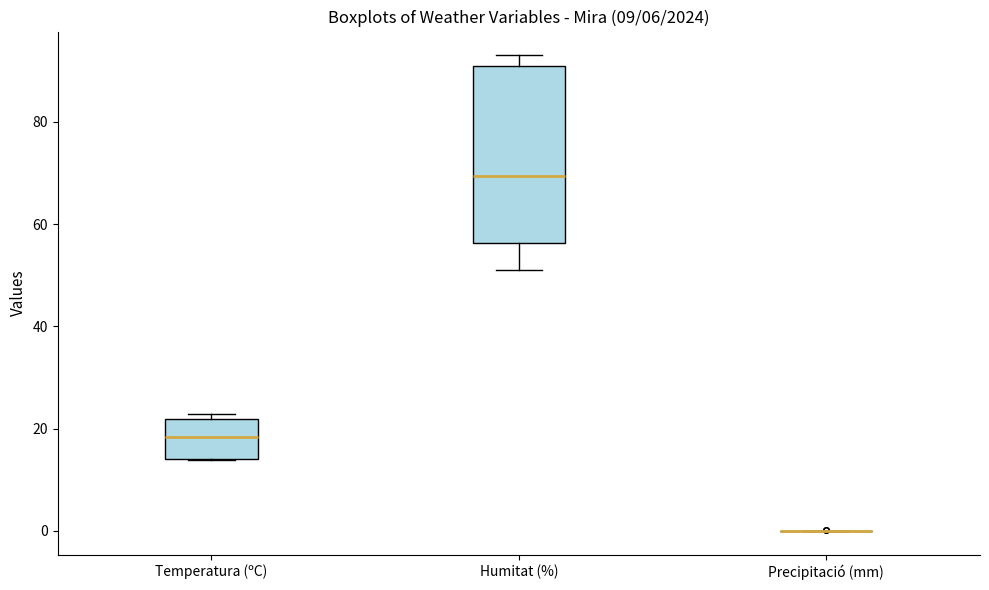

Reading left to right, transcribe this box plot: for each box, give where its median line is, the range the box spans, and where its two whiskers end, as read against the y-axis. The values are not printed on the chart, so give them approximately, as read against the axis.

Temperatura (ºC): median 18, box 14 to 22, whiskers 14 to 22 (just above the box's upper edge)
Humitat (%): median 70, box 56 to 92, whiskers 52 to 94
Precipitació (mm): box collapsed to a line at 0, whiskers 0 to 0